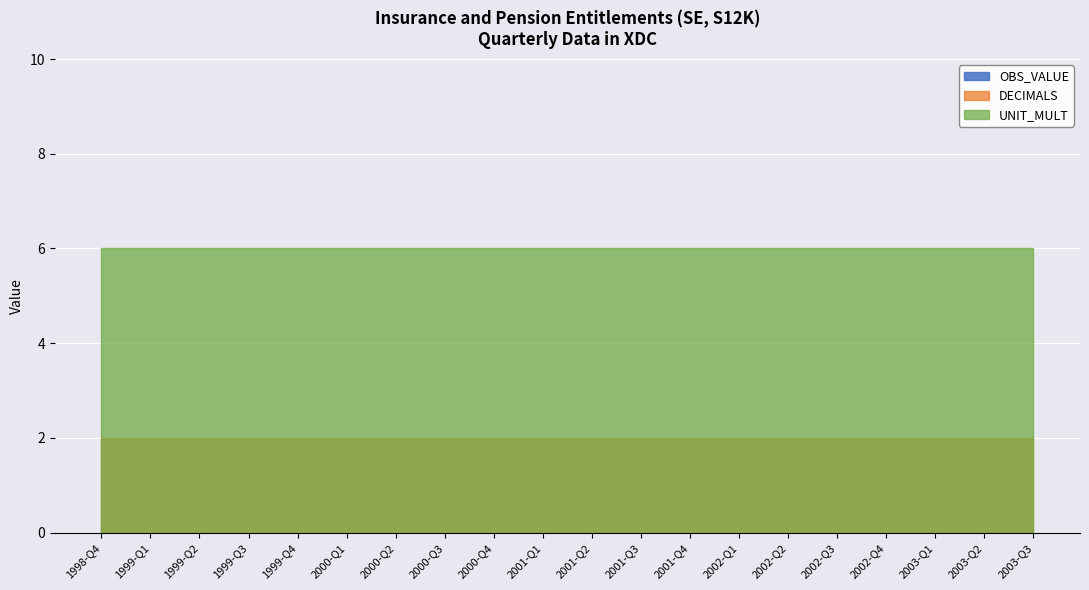

Reading left to right, list all the values displayed in this chart.

OBS_VALUE: 0	0	0	0	0	0	0	0	0	0	0	0	0	0	0	0	0	0	0	0
DECIMALS: 2	2	2	2	2	2	2	2	2	2	2	2	2	2	2	2	2	2	2	2
UNIT_MULT: 6	6	6	6	6	6	6	6	6	6	6	6	6	6	6	6	6	6	6	6